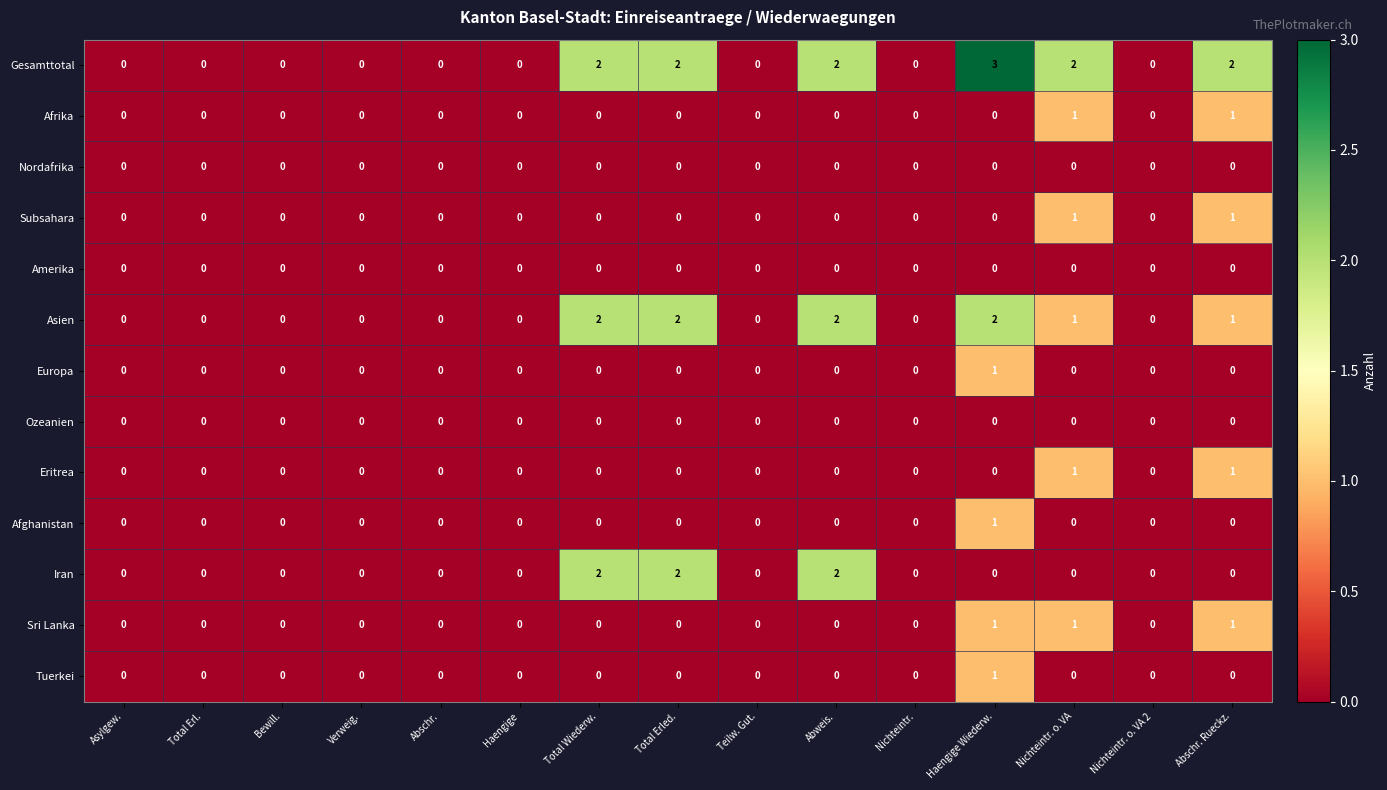

What is the maximum value shown in the chart?

3